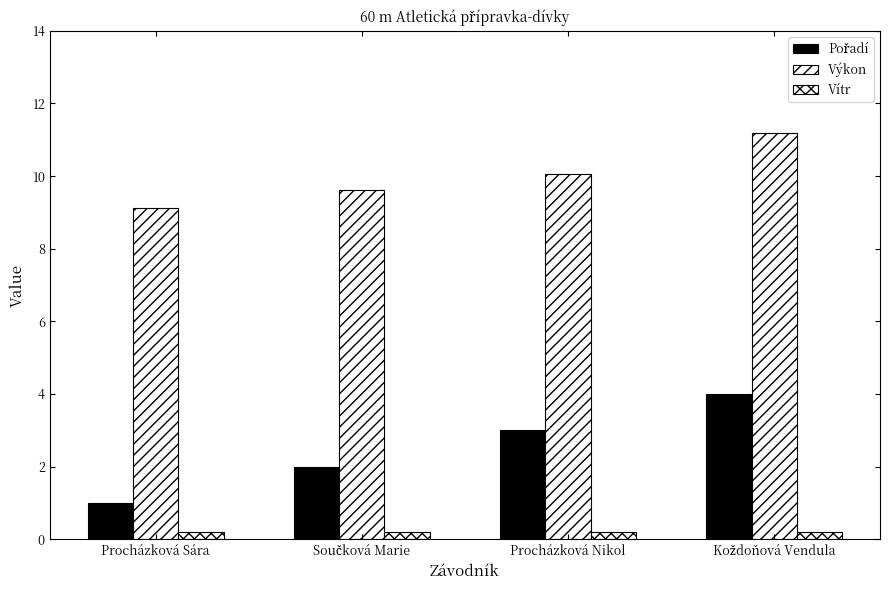

At how many categories does at least one series exceed 10?

2